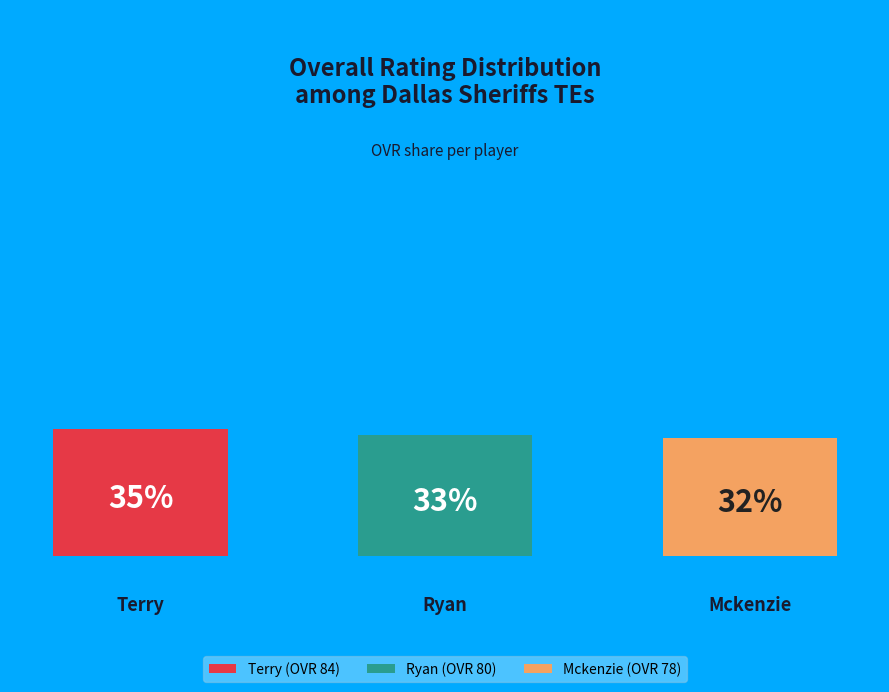

How many slices are in this pie chart?

3